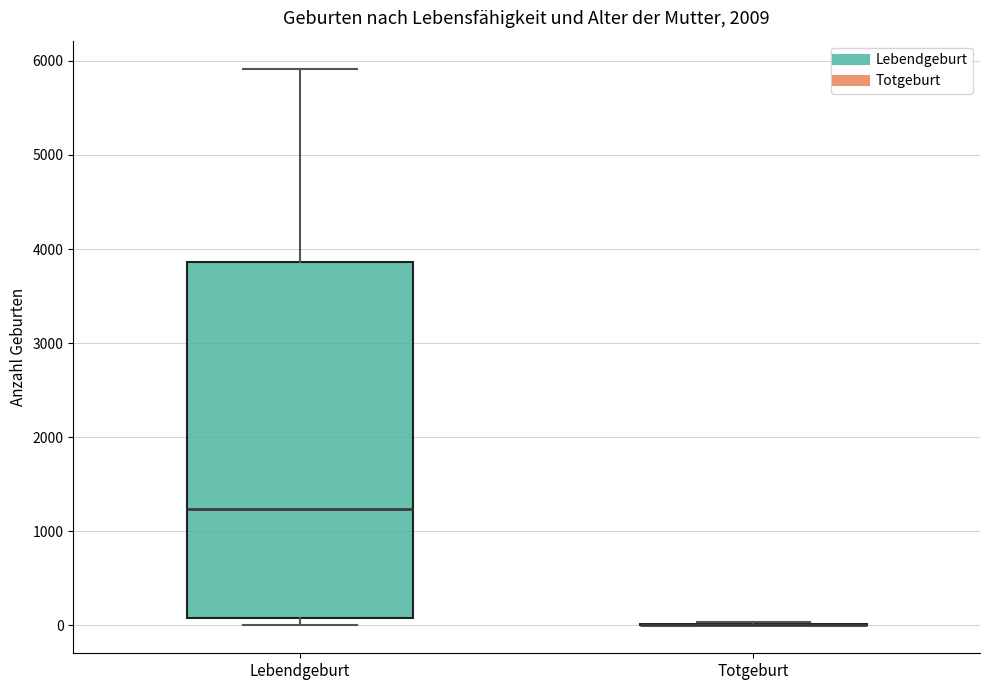

Which box is the tallest, from its lower edge to its upper edge?

Lebendgeburt